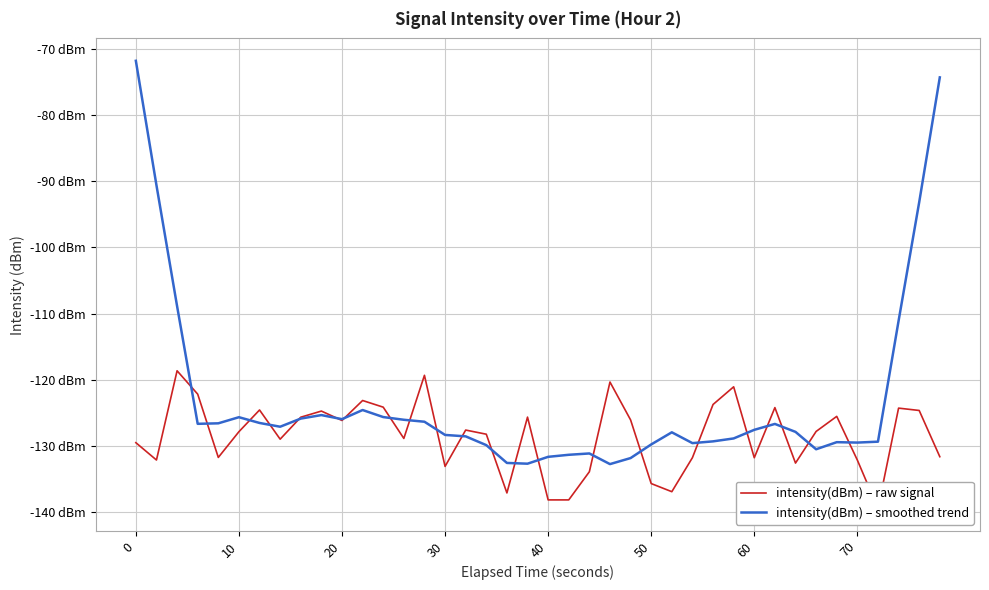

What are all the series names shown in the legend?

intensity(dBm) – raw signal, intensity(dBm) – smoothed trend